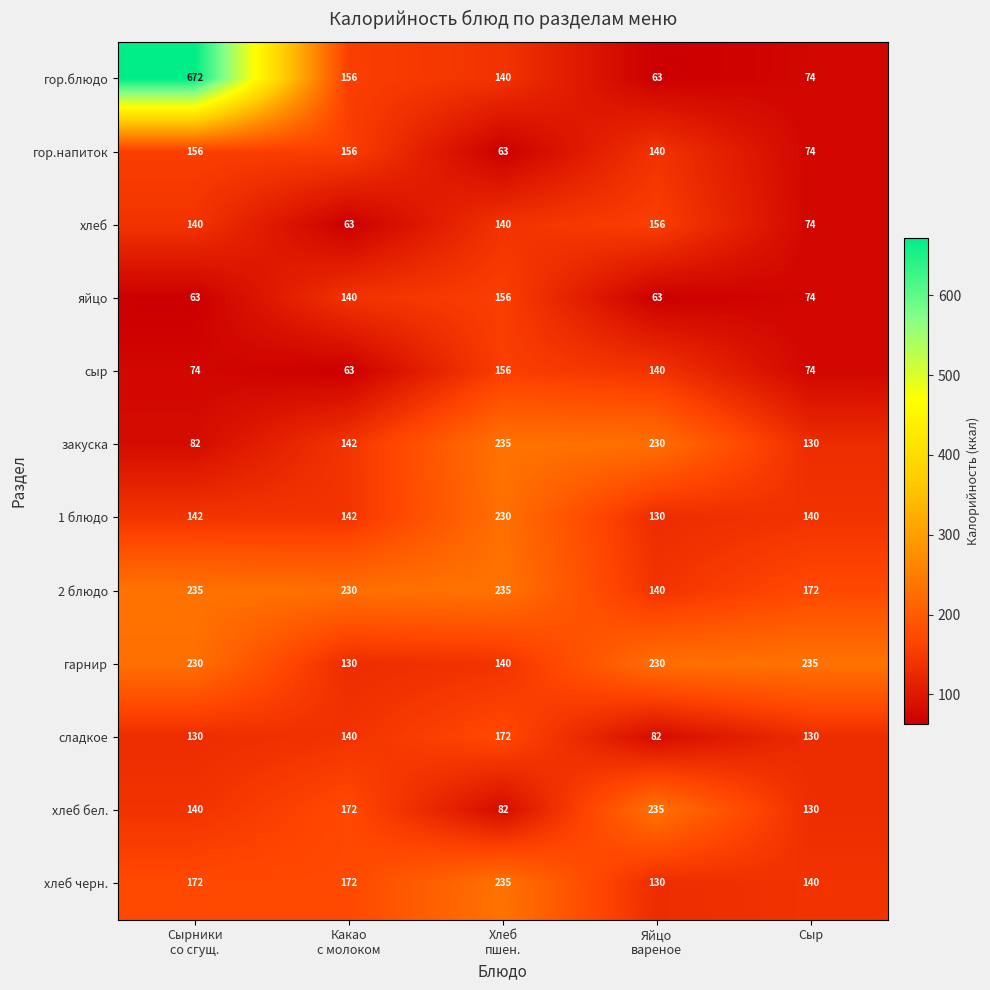

How many series are shown in this chart?

12